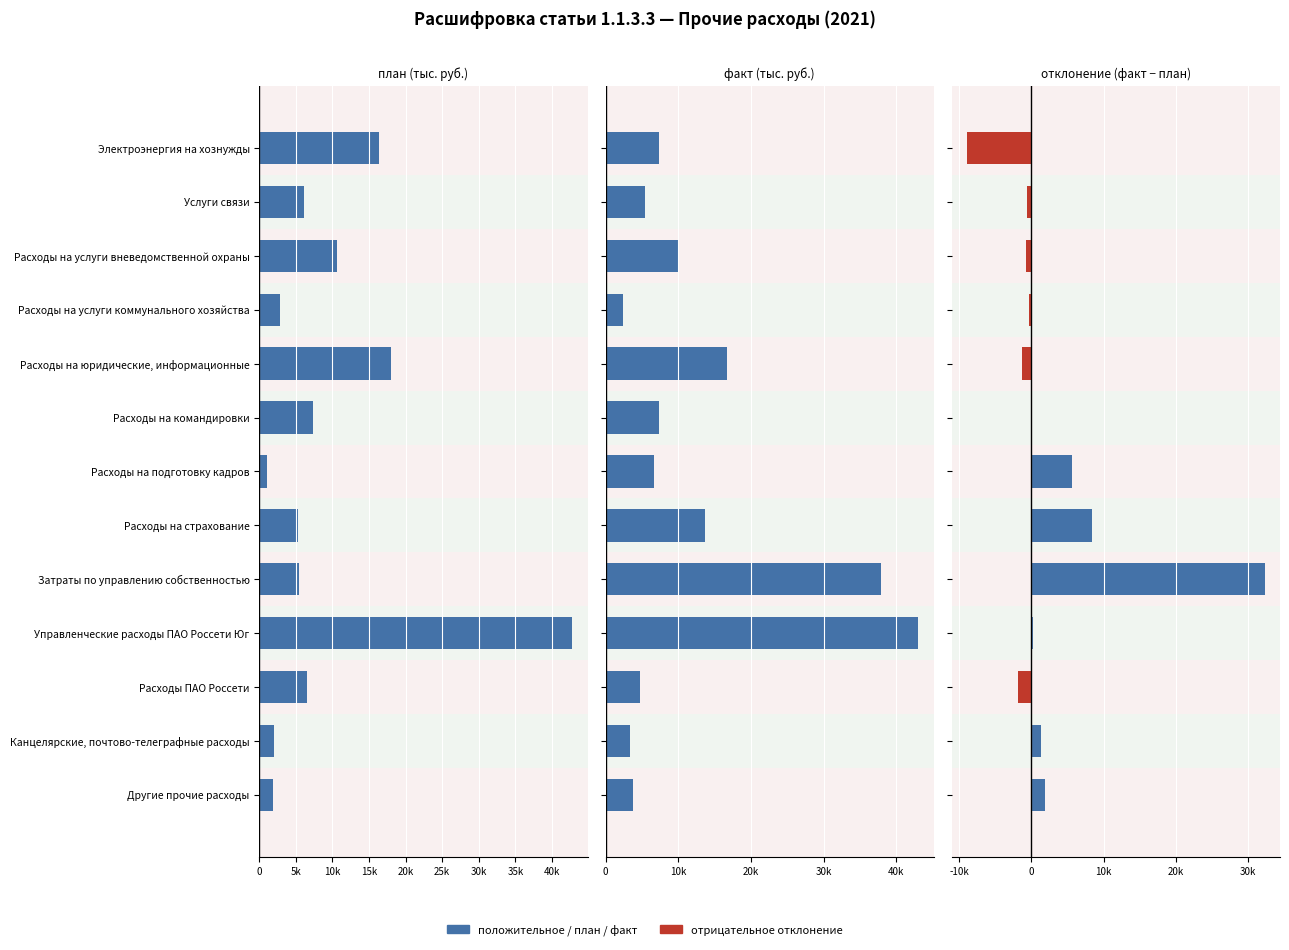

The value of план (тыс. руб.) at Услуги связи is 6057.7. True or false?

True